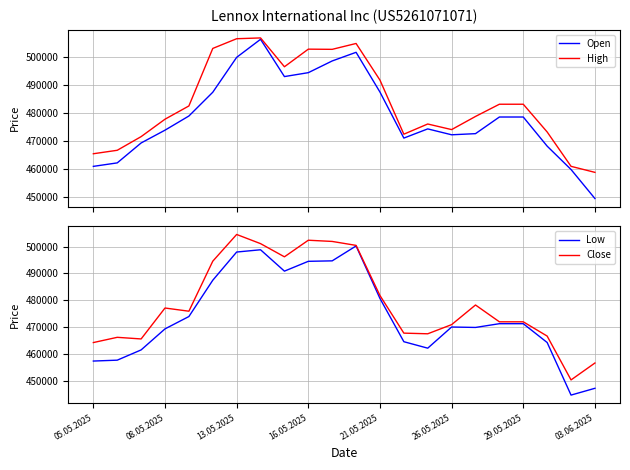

What is the minimum value for High?

458690